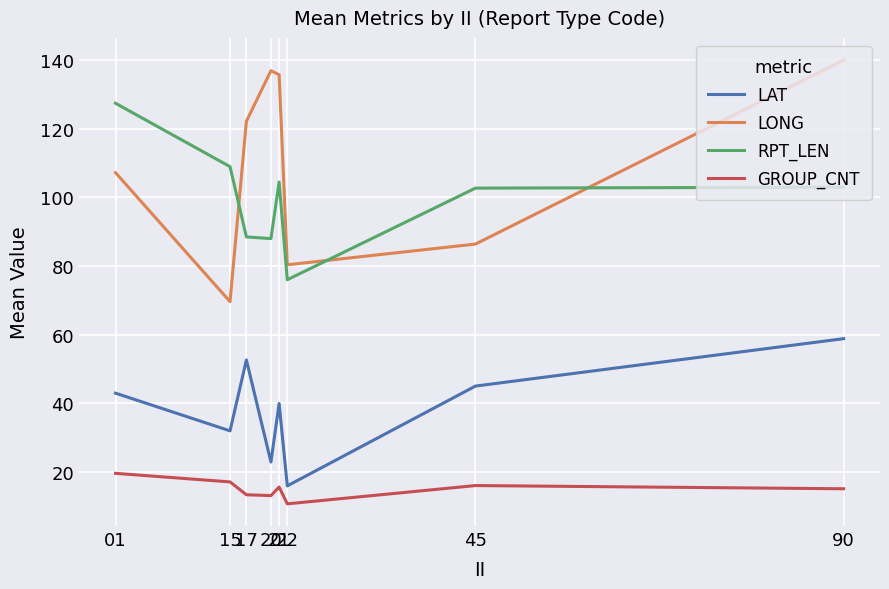

Which series has the largest total across all categories?

LONG